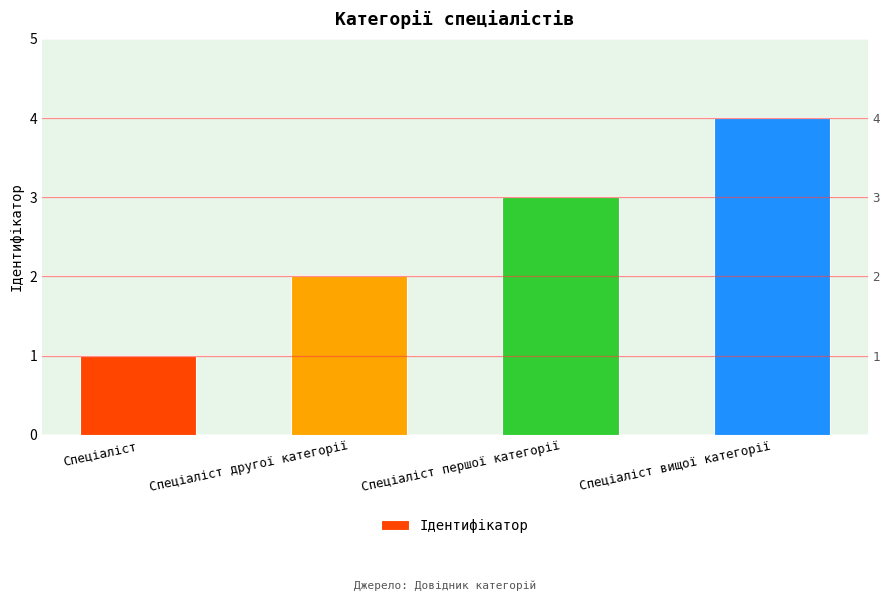

Rank the categories by value from lowest to highest.

Спеціаліст, Спеціаліст другої категорії, Спеціаліст першої категорії, Спеціаліст вищої категорії